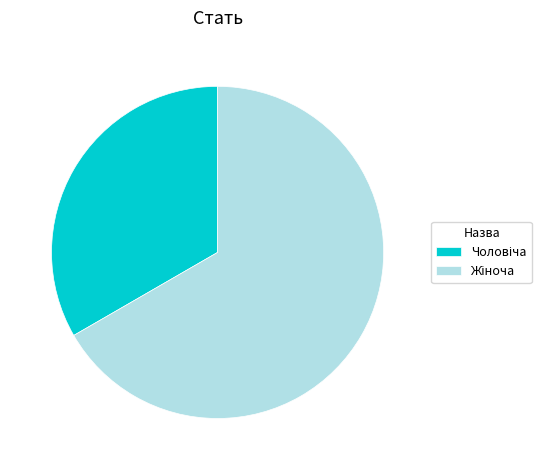

Does any single category account for the majority?

Yes